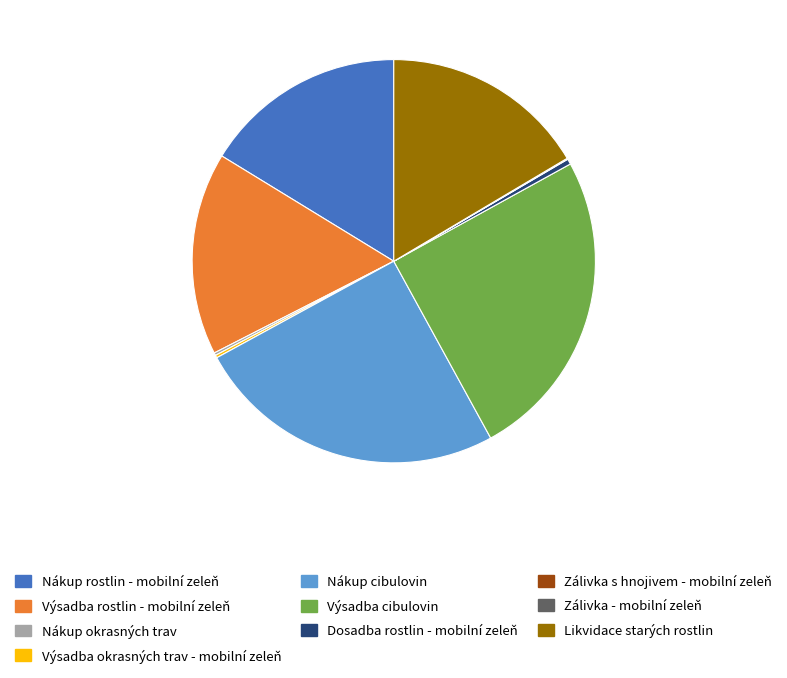

Does Dosadba rostlin - mobilní zeleň account for over 50% of the chart?

No